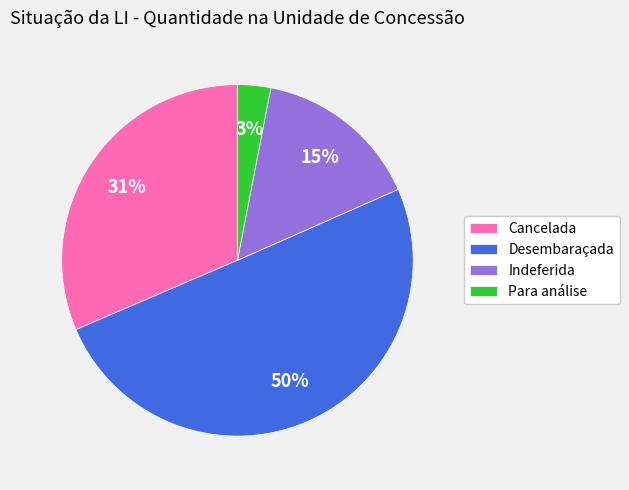

Is it true that Indeferida is 7% of the pie?

False